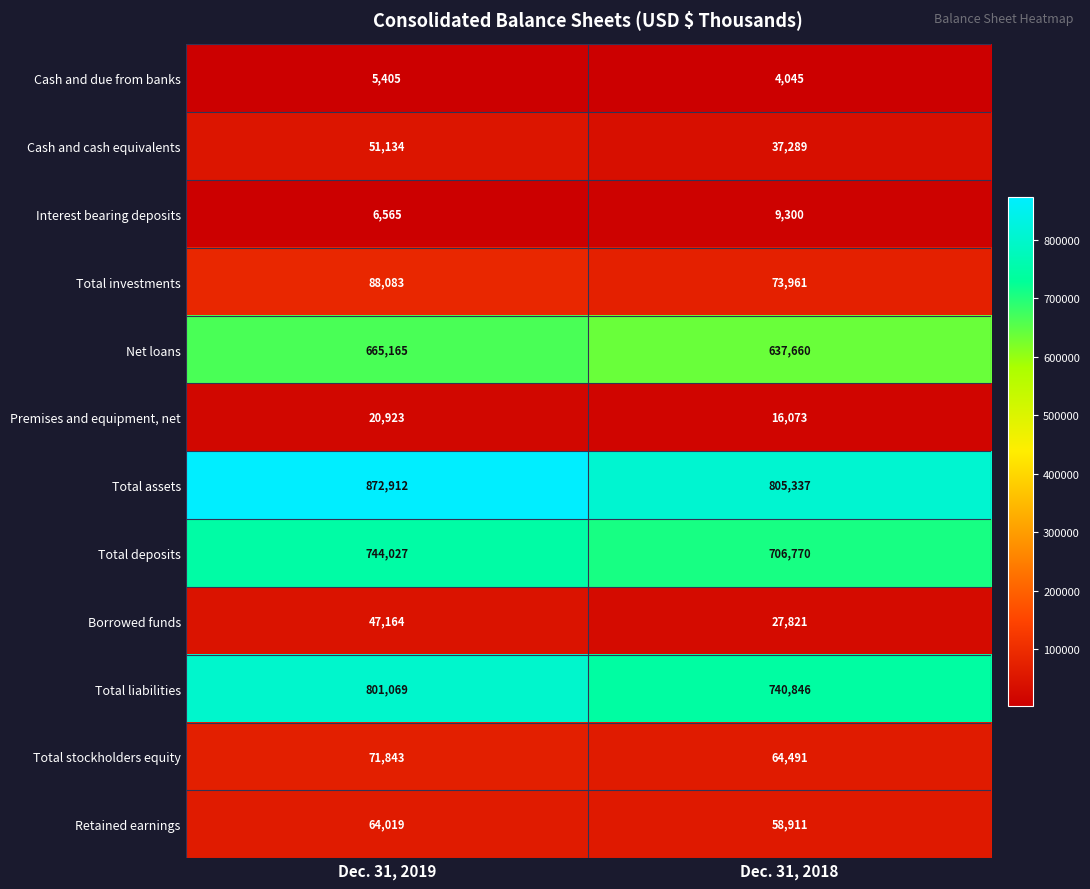

What is the minimum value for Retained earnings?

58911